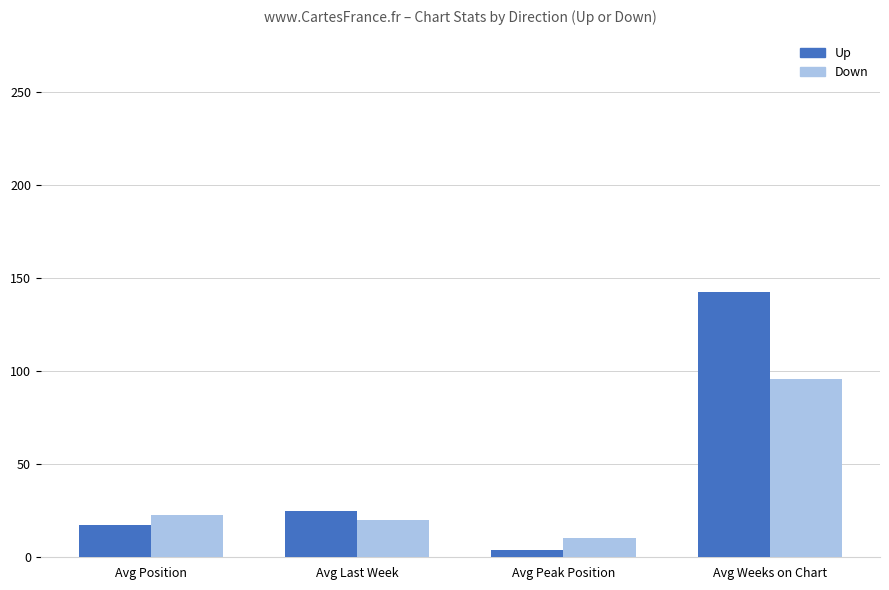

At which category is the sum across all series the highest?

Avg Weeks on Chart